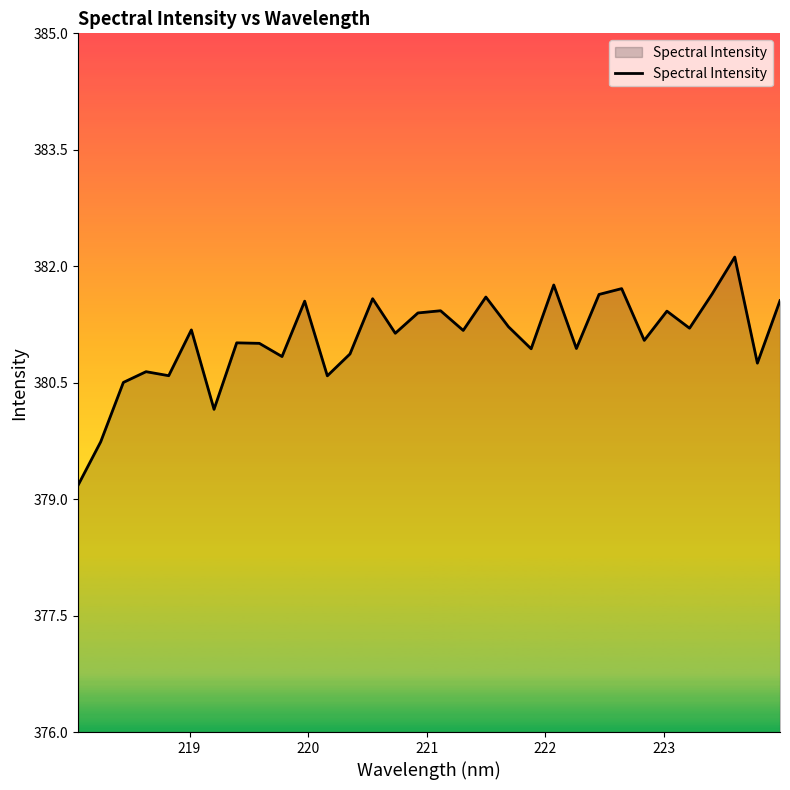

What is the smallest value displayed?

379.2